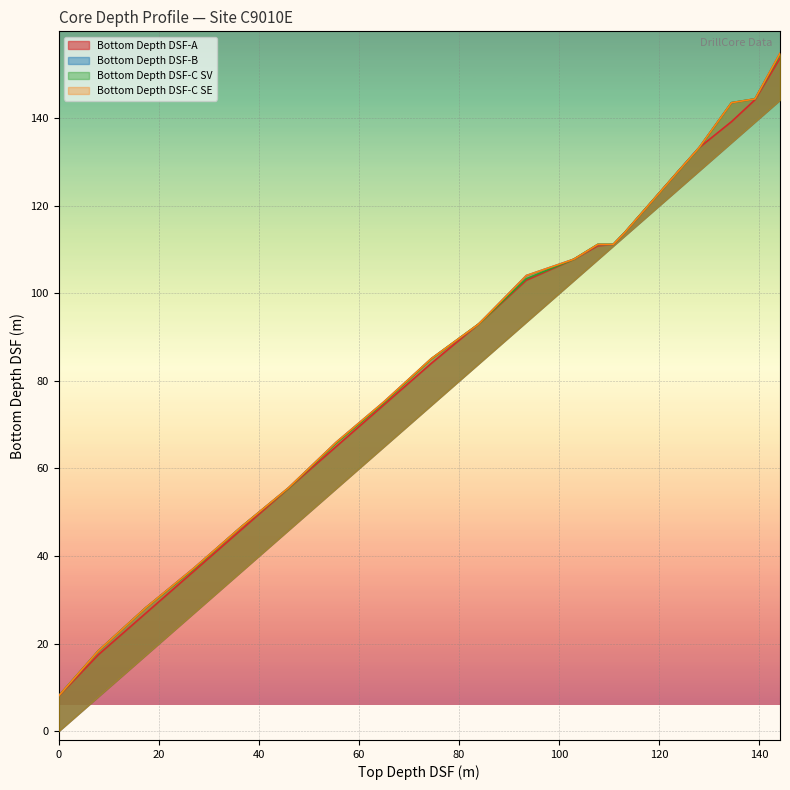

Which series has the largest total across all categories?

Bottom Depth DSF-B